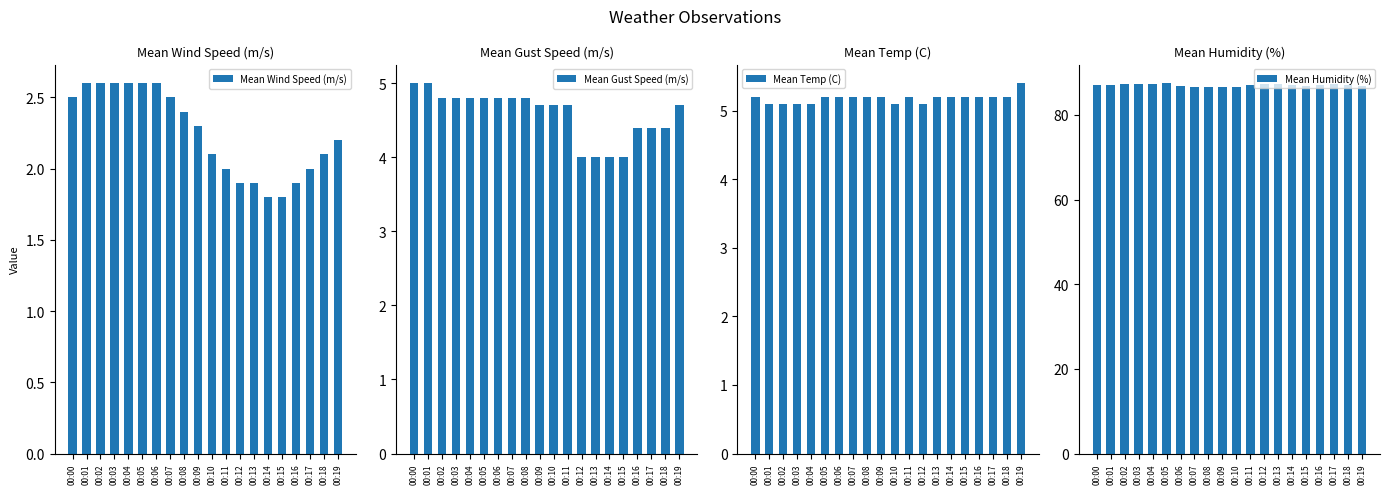

How many data points does each series have?

20